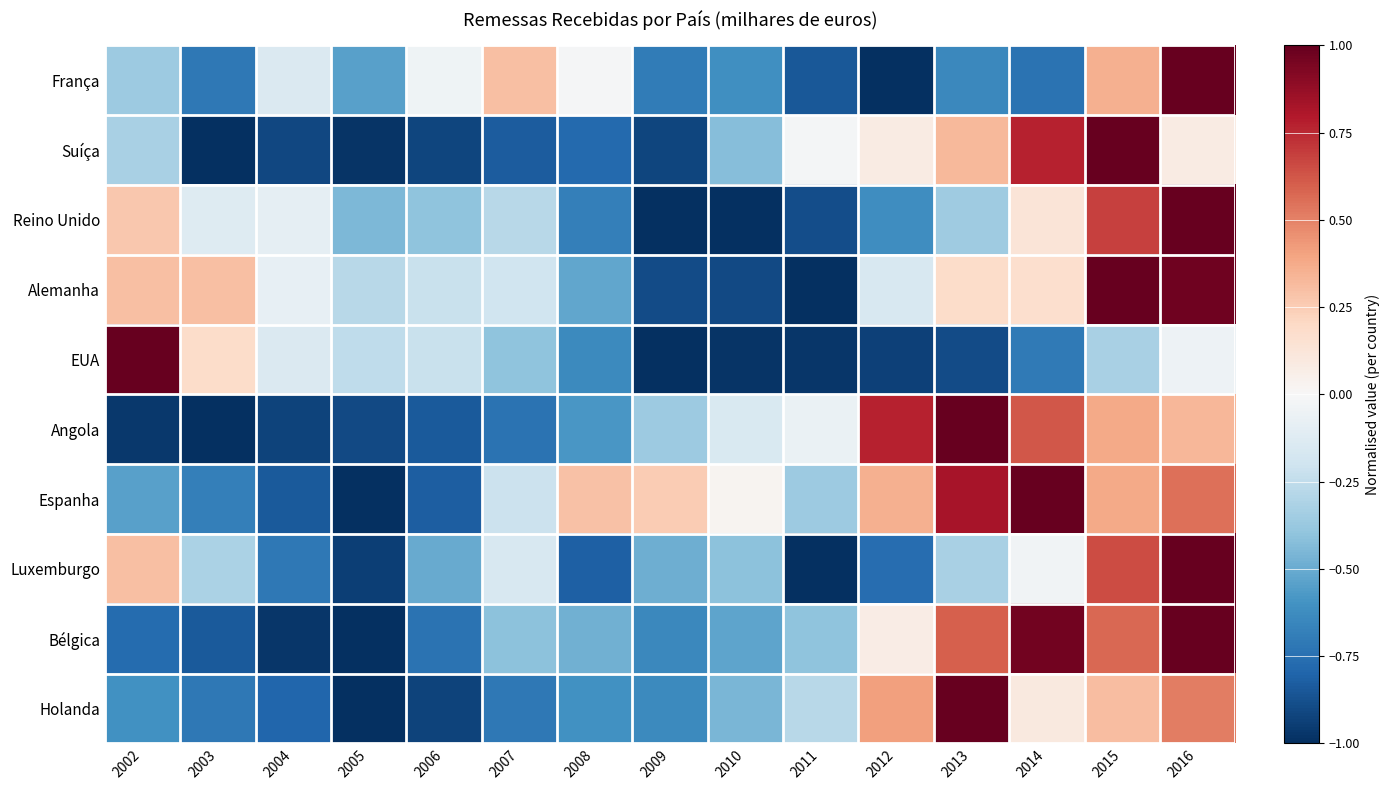

What is the smallest value displayed?

-1.0